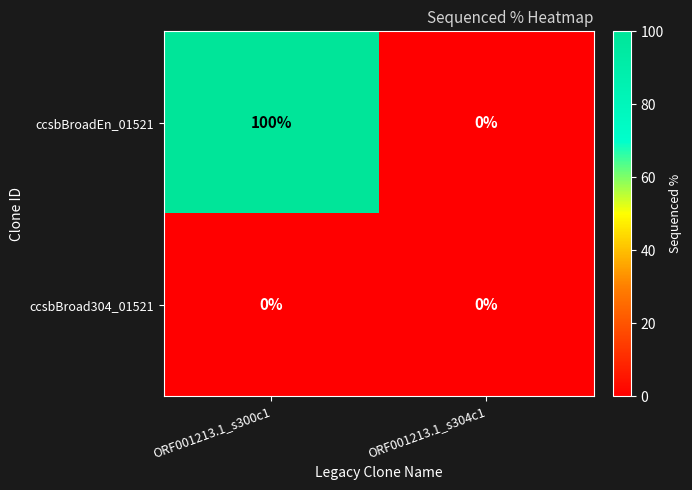

Reading left to right, transcribe all the data shown in this chart.

ccsbBroadEn_01521: 100	0
ccsbBroad304_01521: 0	0